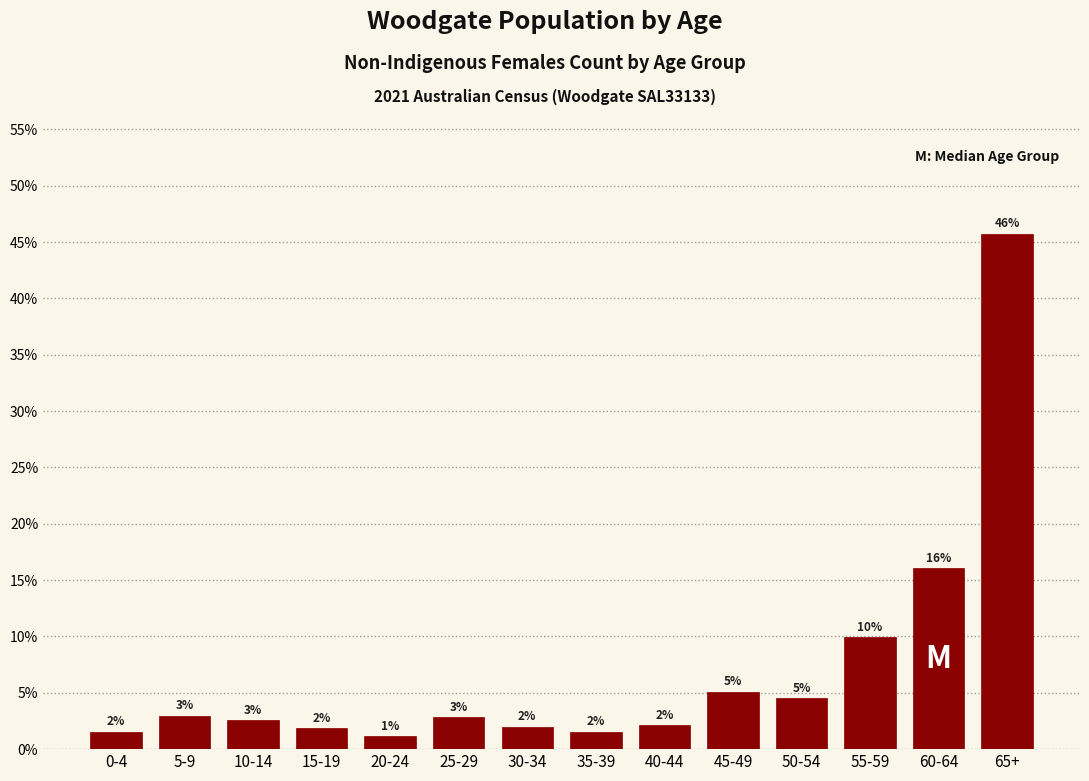

What position from the right is 10-14?

12